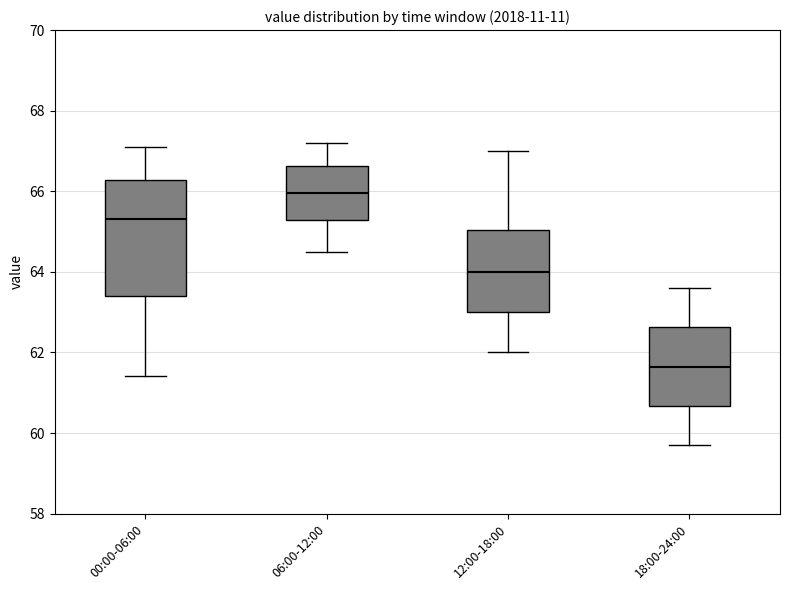

Comparing the boxes themselves (not the whiskers), which one is the tallest?

00:00-06:00